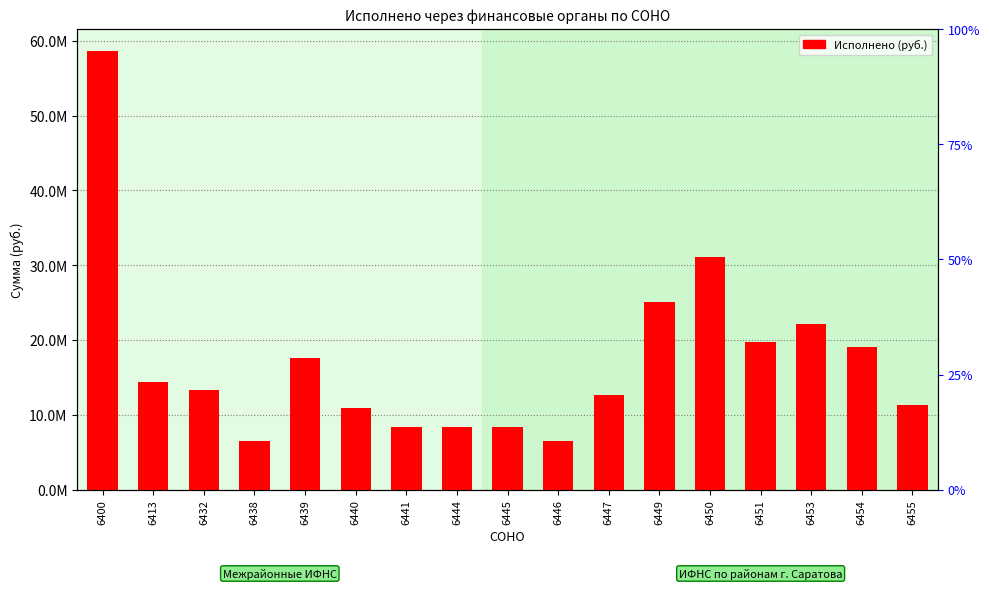

List the labels in order of value, largest first.

6400, 6450, 6449, 6453, 6451, 6454, 6439, 6413, 6432, 6447, 6455, 6440, 6445, 6441, 6444, 6446, 6438